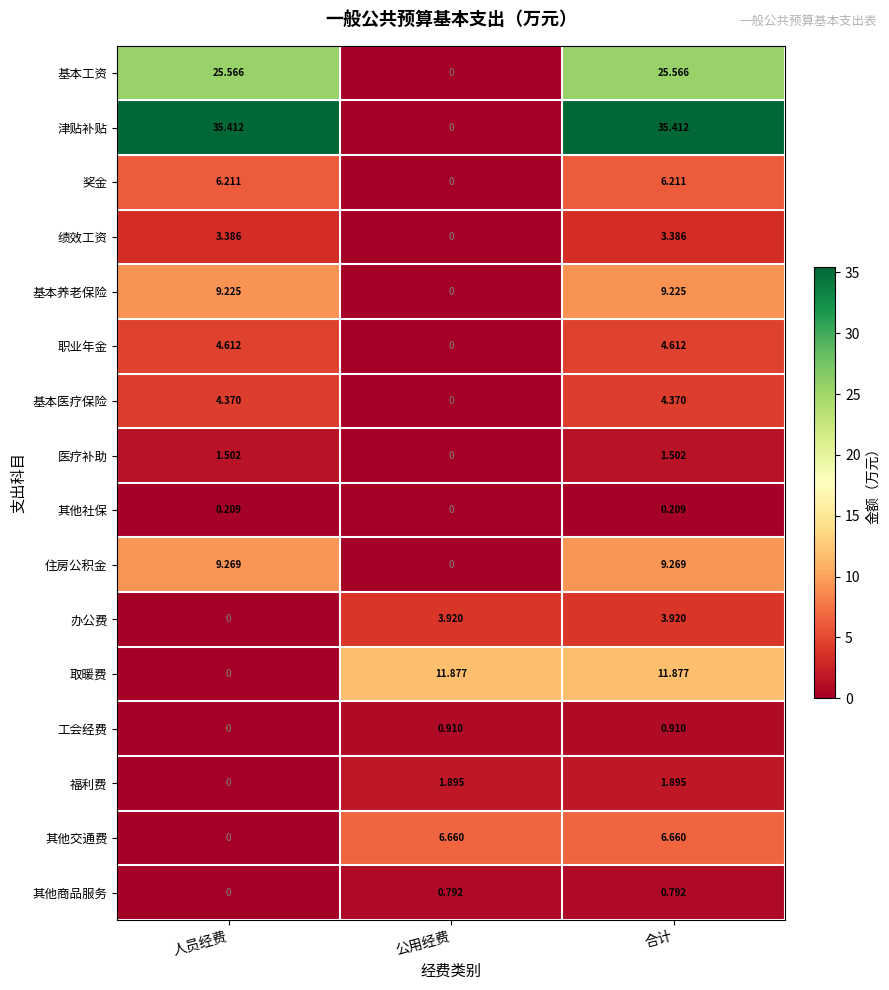

What is the spread (max minus min) of values at 合计?

35.2